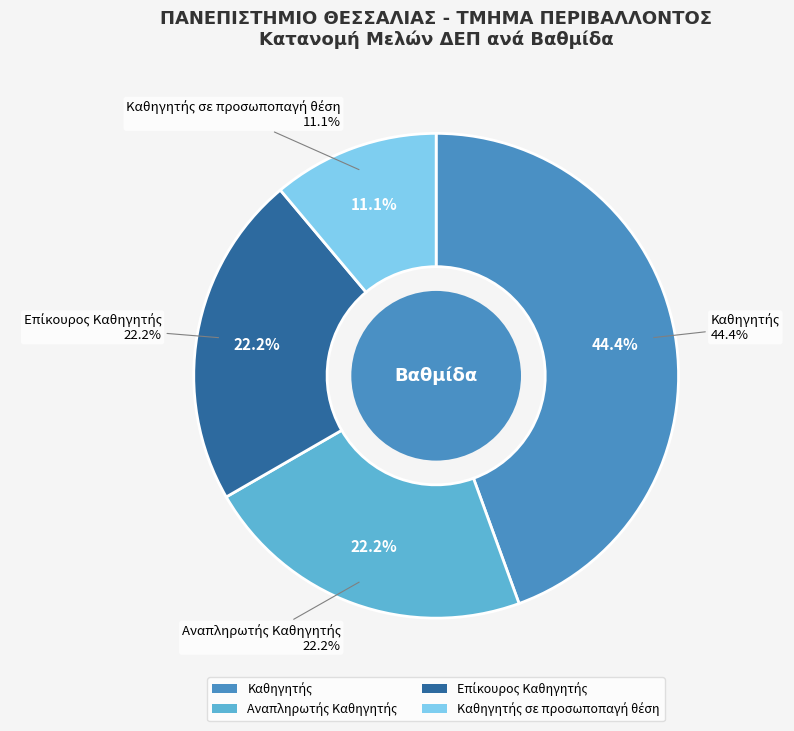

Is Καθηγητής the majority of the pie?

No